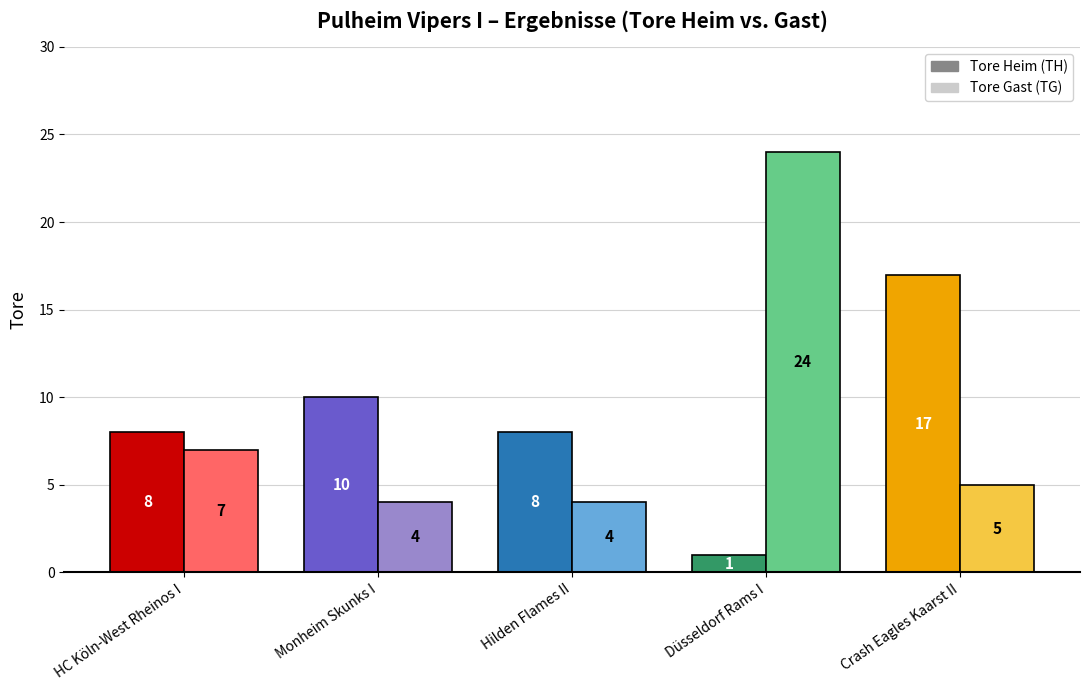

Between Monheim Skunks I and HC Köln-West Rheinos I, which is larger?

Monheim Skunks I